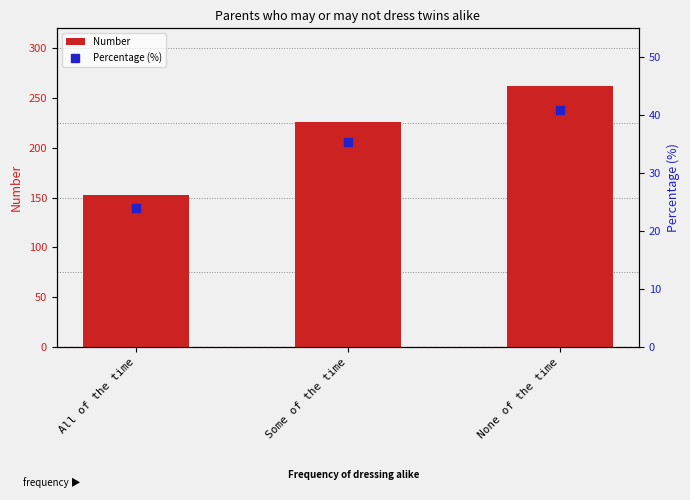

What is the total value across all series at All of the time?

176.9